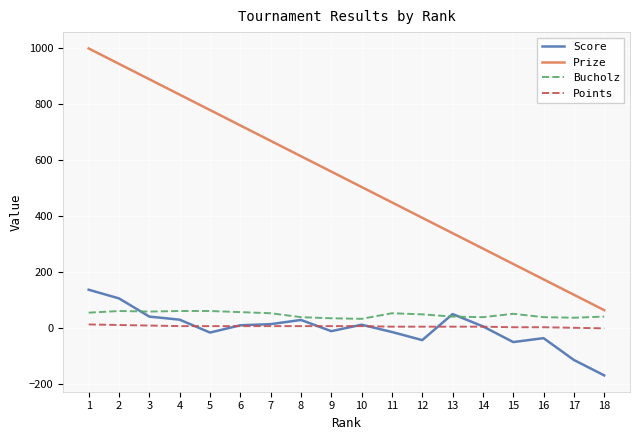

Which series changed the most between 7 and 9?

Prize